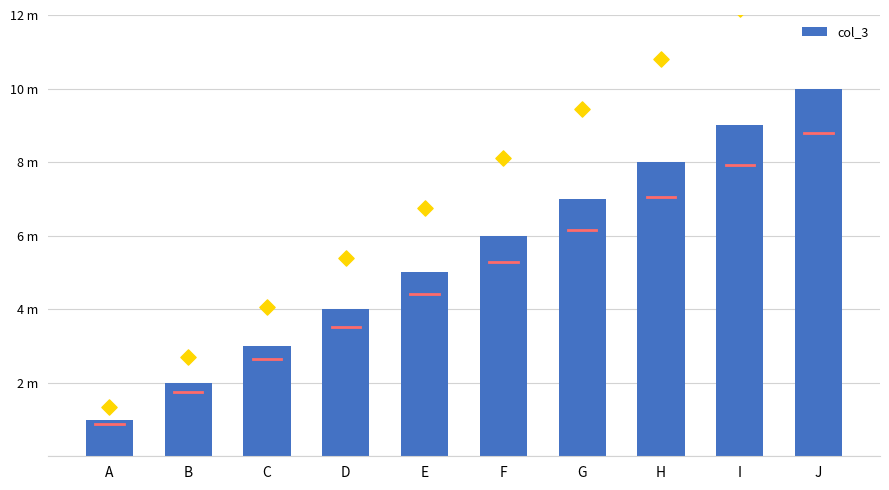

Approximately how many times larger is the value at D compared to C?

1.3